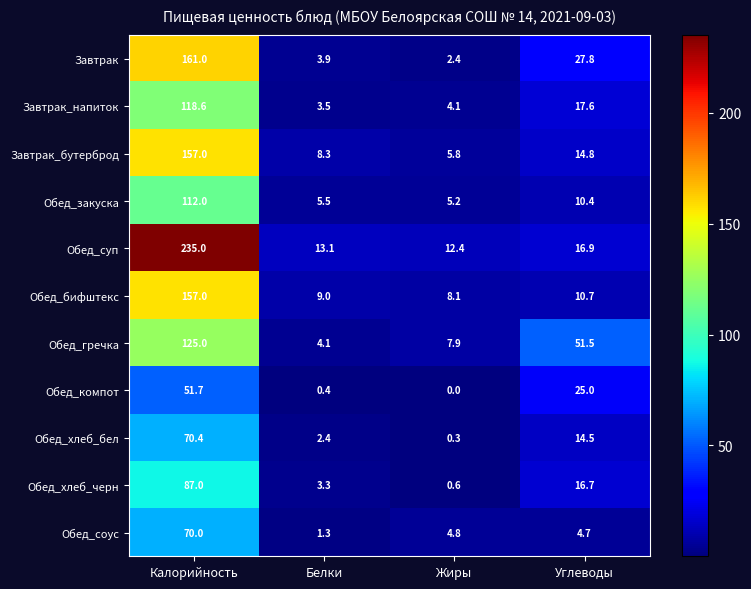

At which category is the sum across all series the highest?

Калорийность